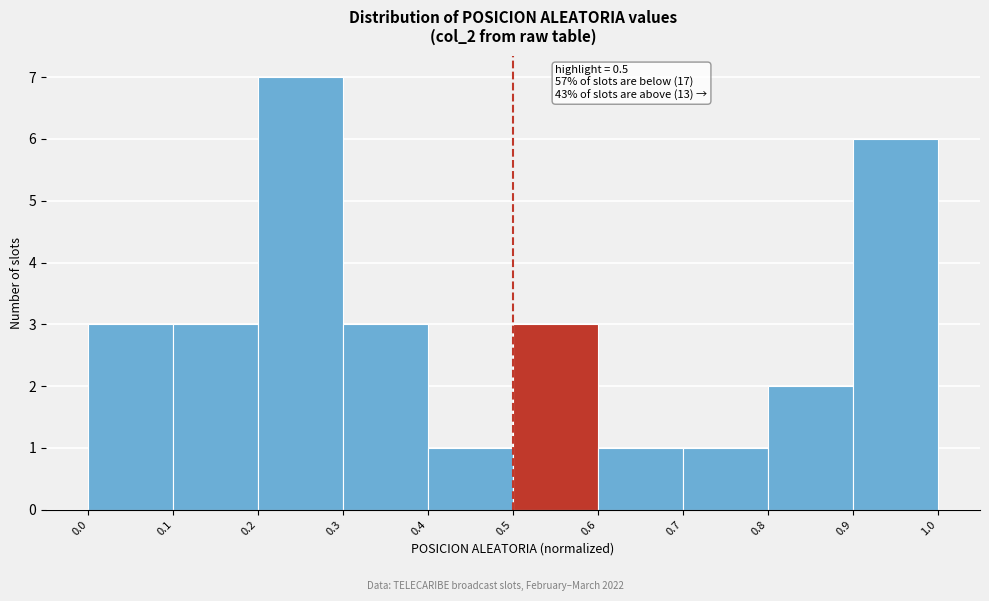

Over which range of the x-axis is the bar tallest?

0.2 to 0.3